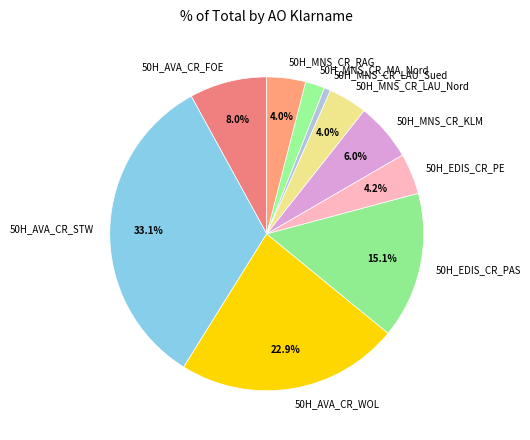

What percentage is the 50H_EDIS_CR_PE slice, to the nearest percent?

4%